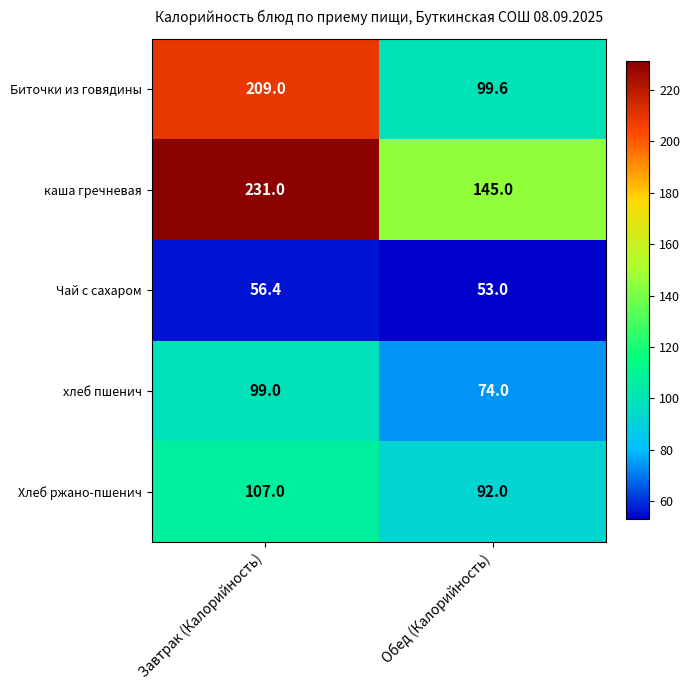

Between Завтрак (Калорийность) and Обед (Калорийность), which series saw the biggest shift?

Биточки из говядины